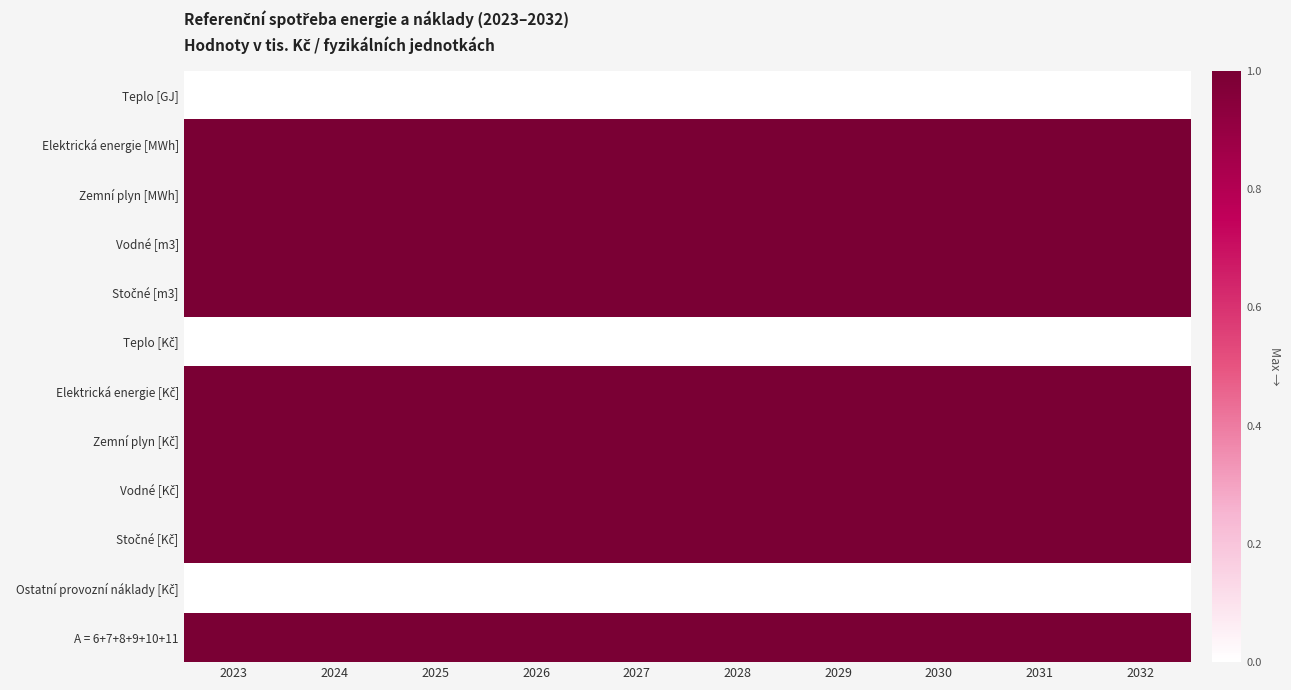

Which series changed the most between 2027 and 2028?

Teplo [GJ]